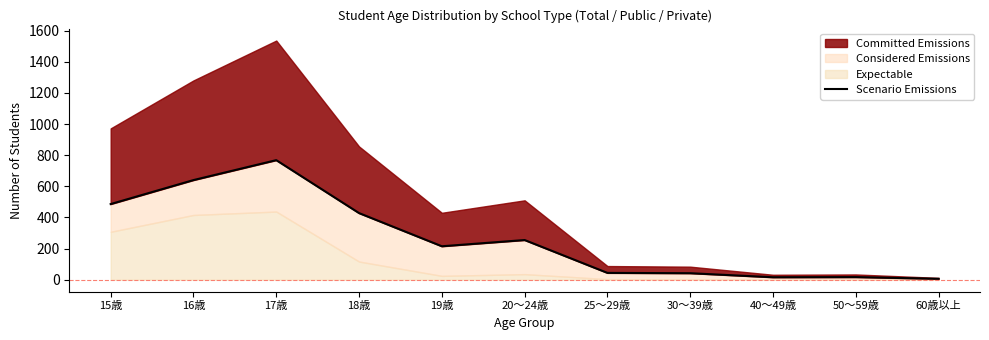

Is it true that the value at 60歳以上 is 8?

False